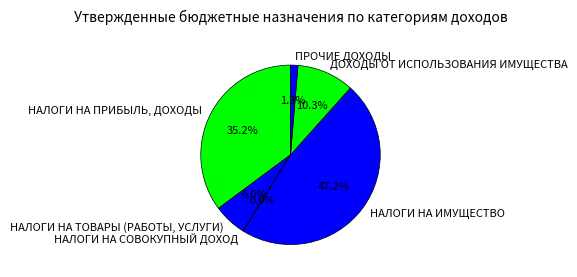

Is there any slice that represents more than half of the pie?

No